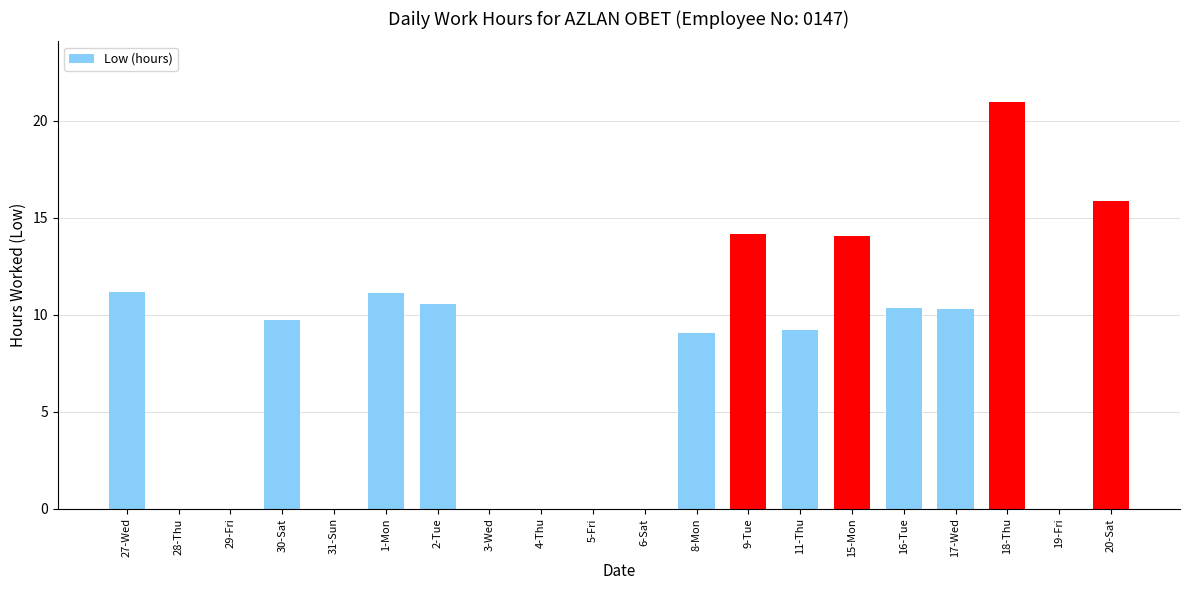

The chart shows a value of 9.1 at 8-Mon. True or false?

True